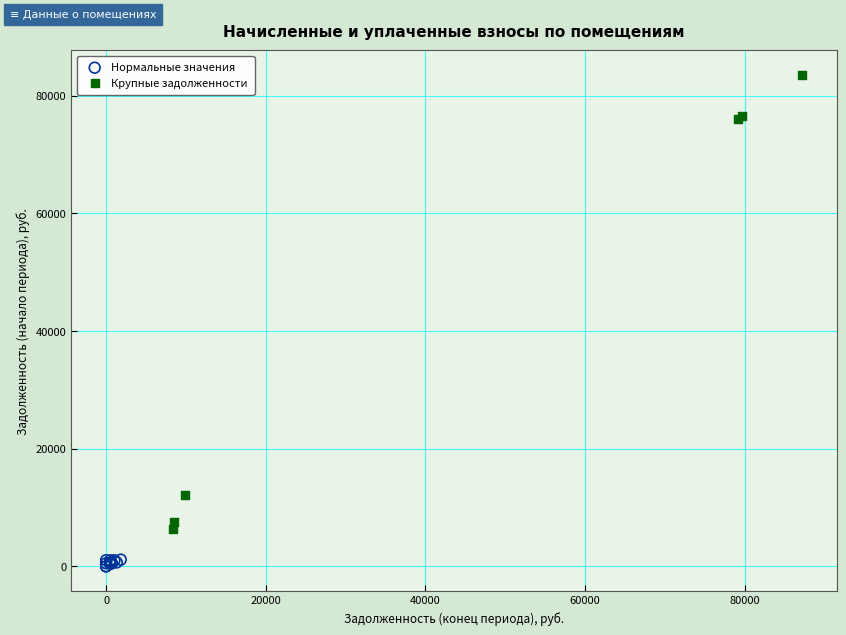

Which series contains the highest Y value?

Крупные задолженности